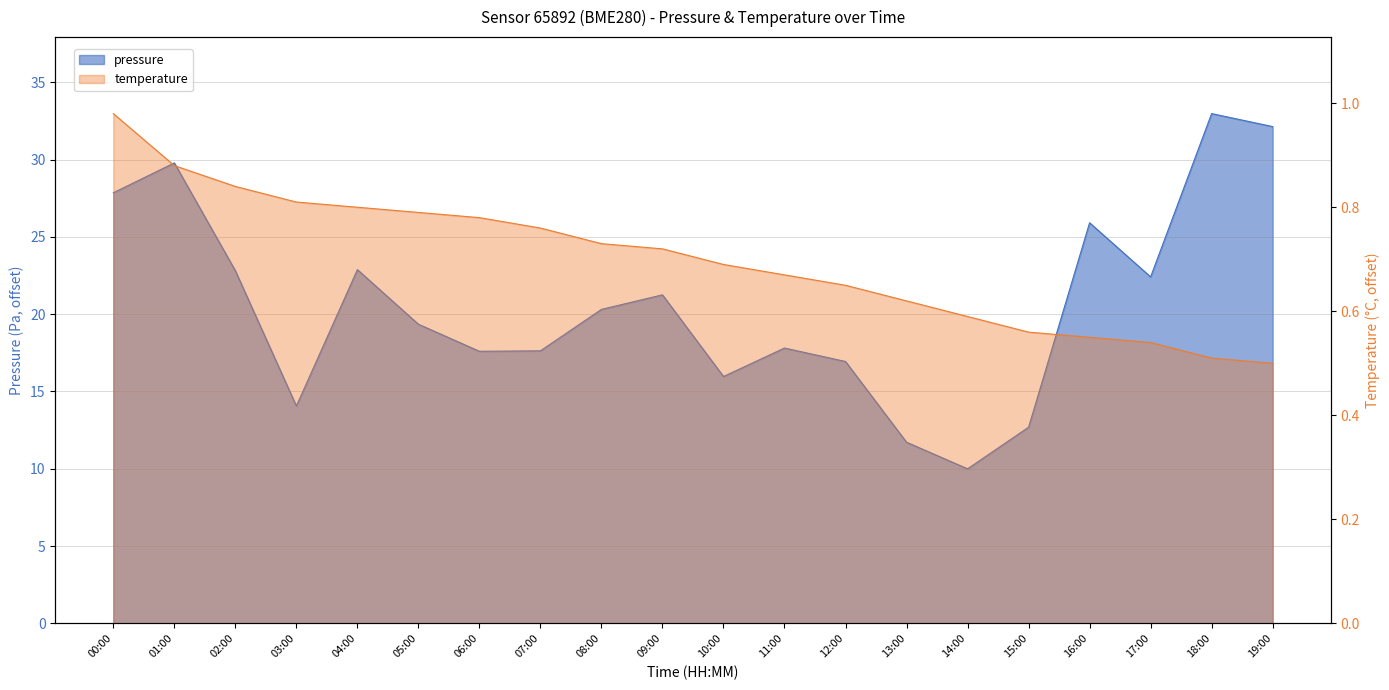

What is the difference between the maximum and second lowest values in the pressure series?

21.2